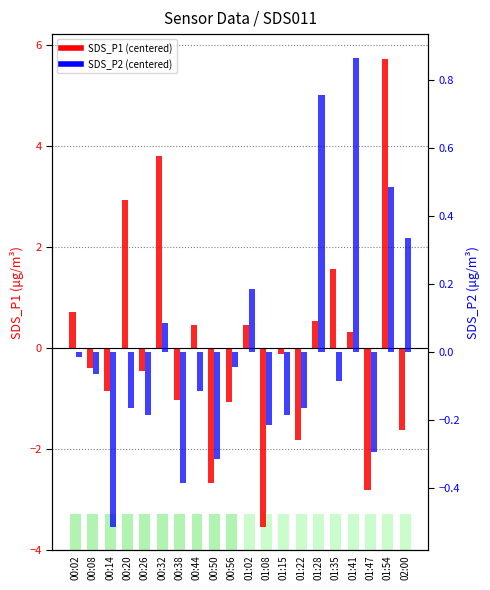

How many data points in SDS_P2 are above 0?

6